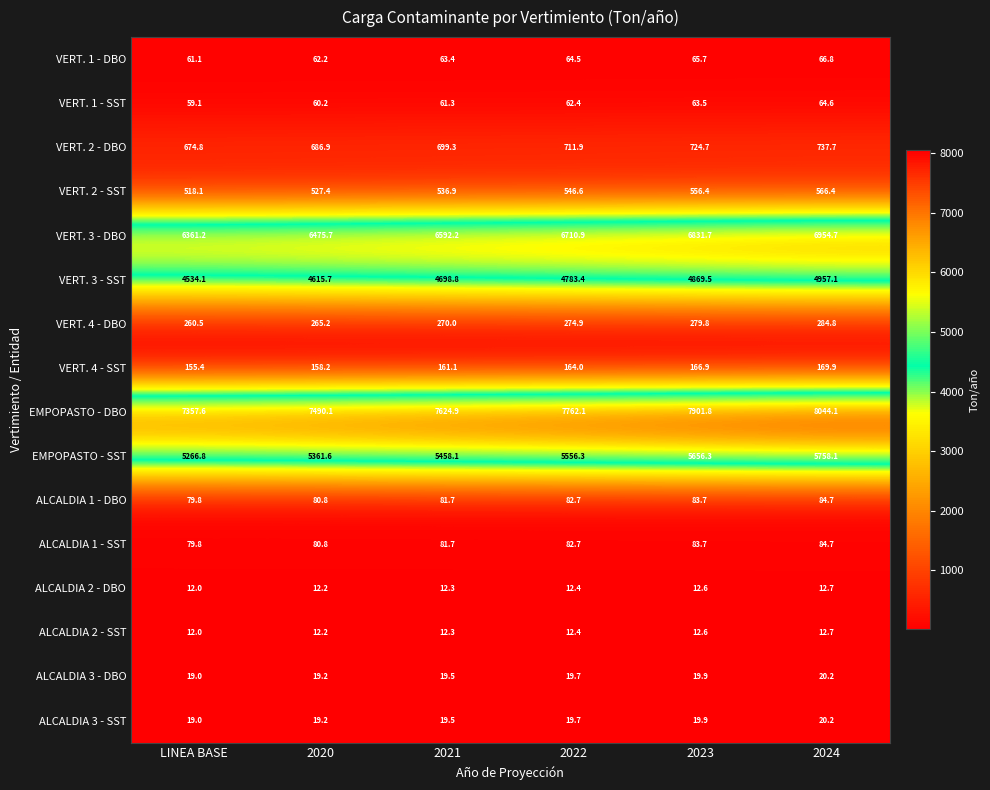

What is the difference between the maximum and minimum values in the ALCALDIA 3 - SST series?

1.2